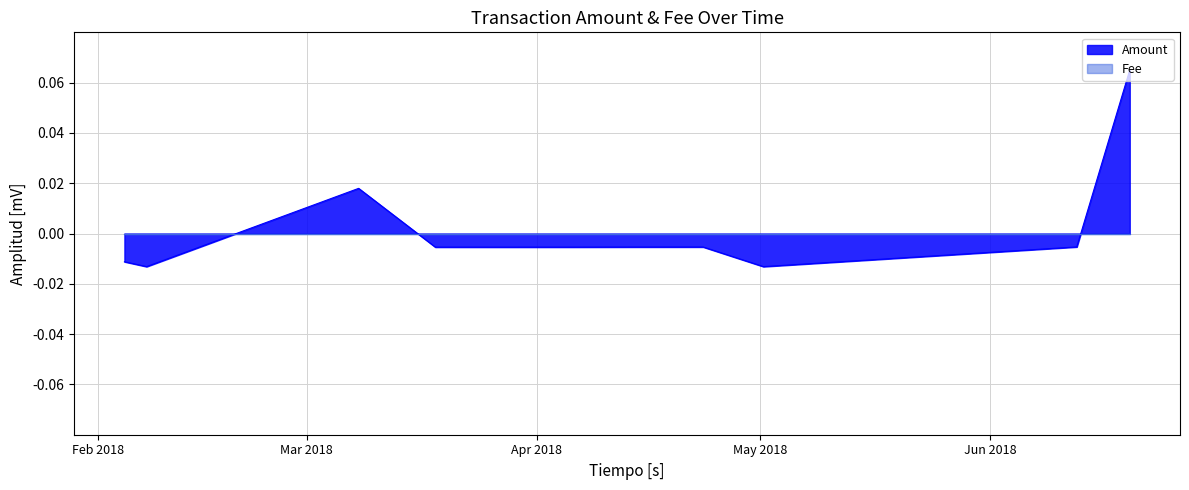

How many negative values are there?

10